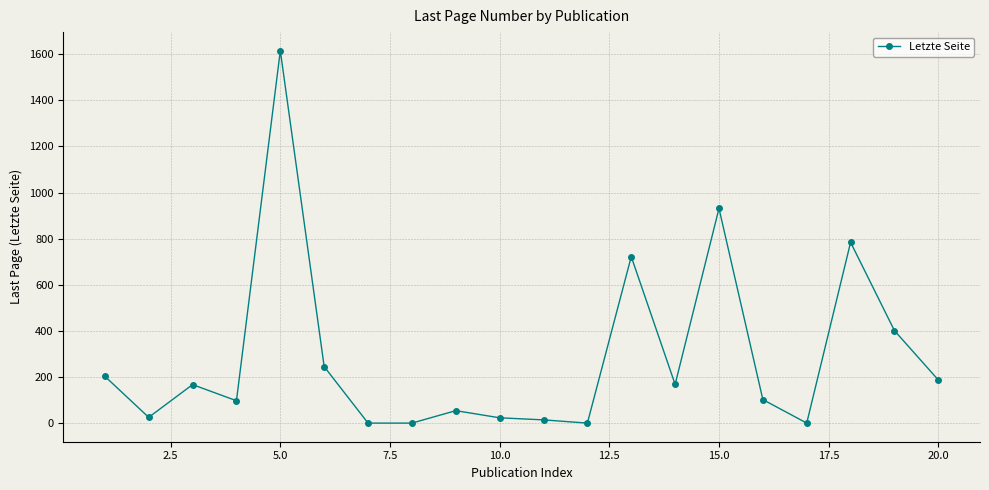

Is this an area chart (filled region under the line)?

No